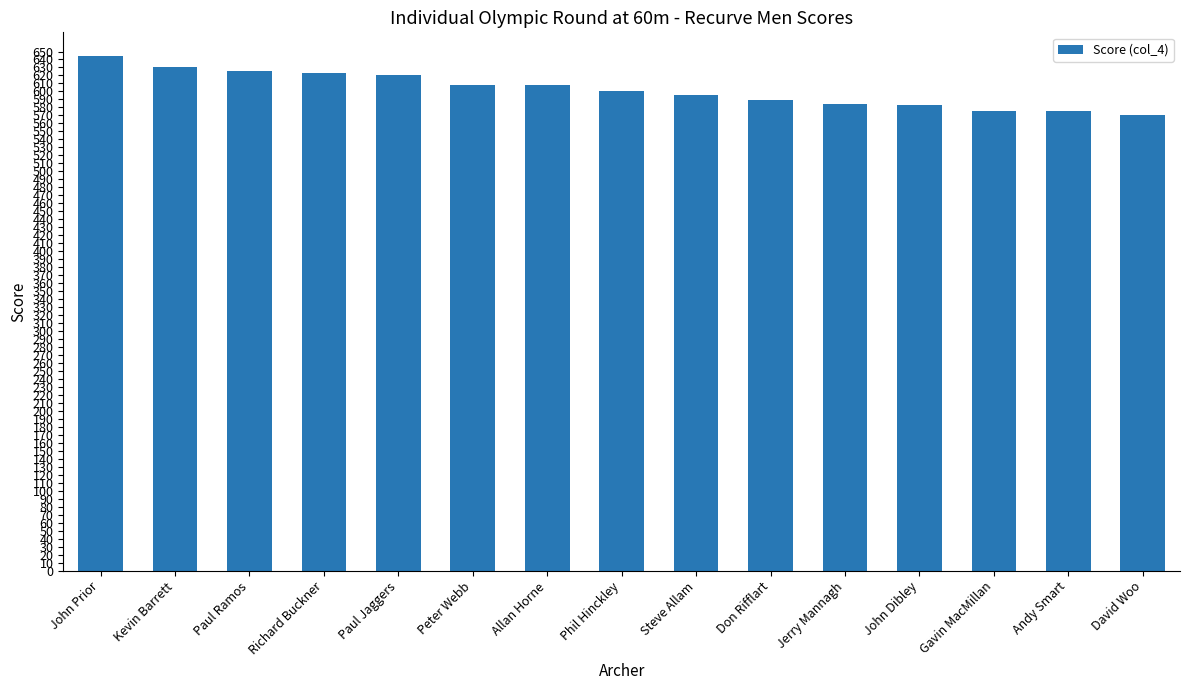

Is it true that the value at Peter Webb is 283?

False